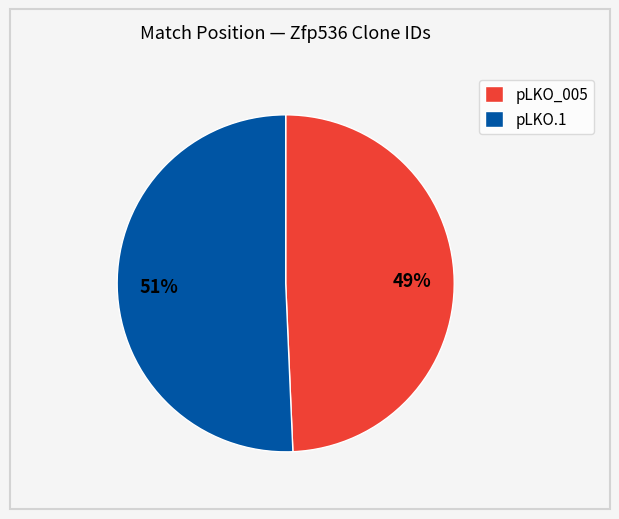

Between pLKO_005 and pLKO.1, which is larger?

pLKO.1